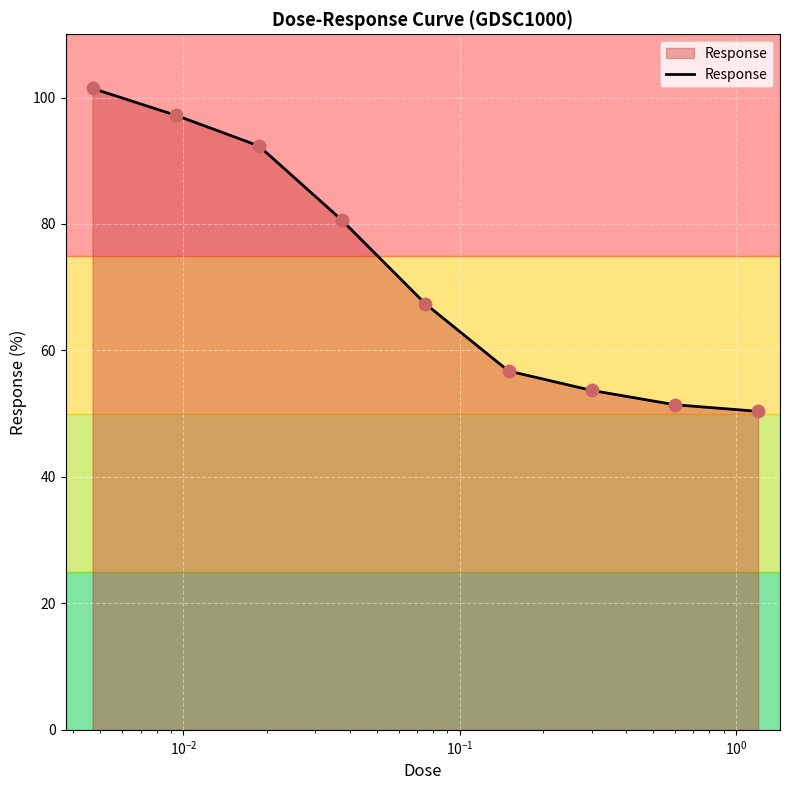

What is the greatest value displayed?

101.4